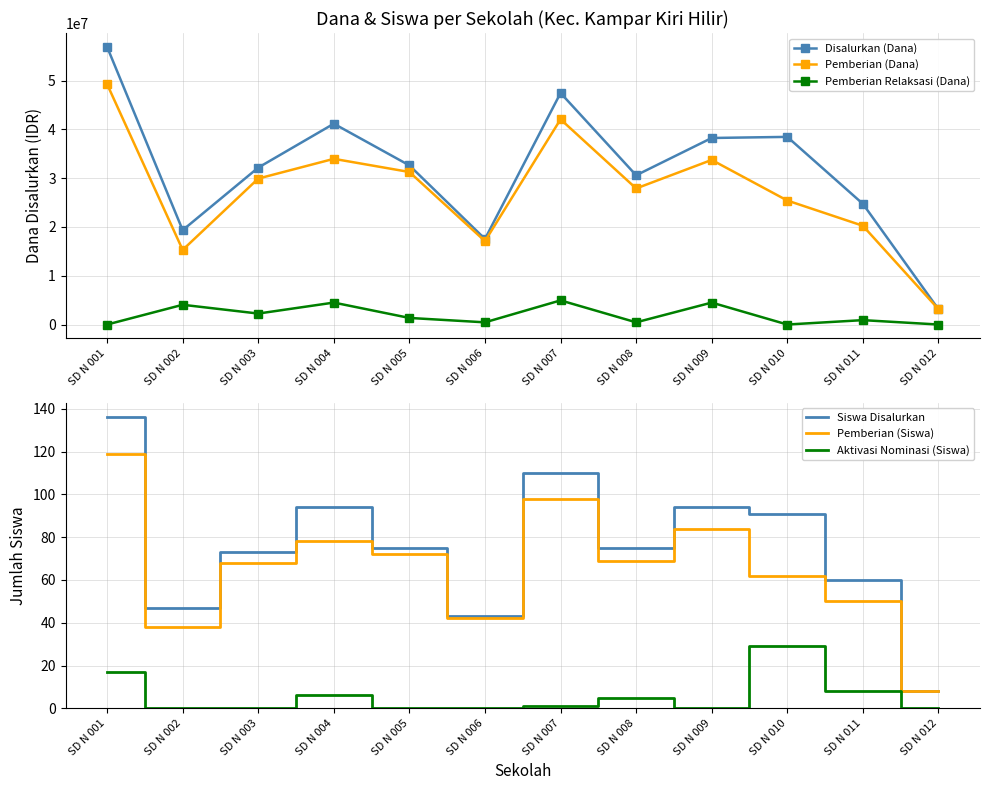

What is the value of the Aktivasi Nominasi (Siswa) point at the 10th from the left?

29